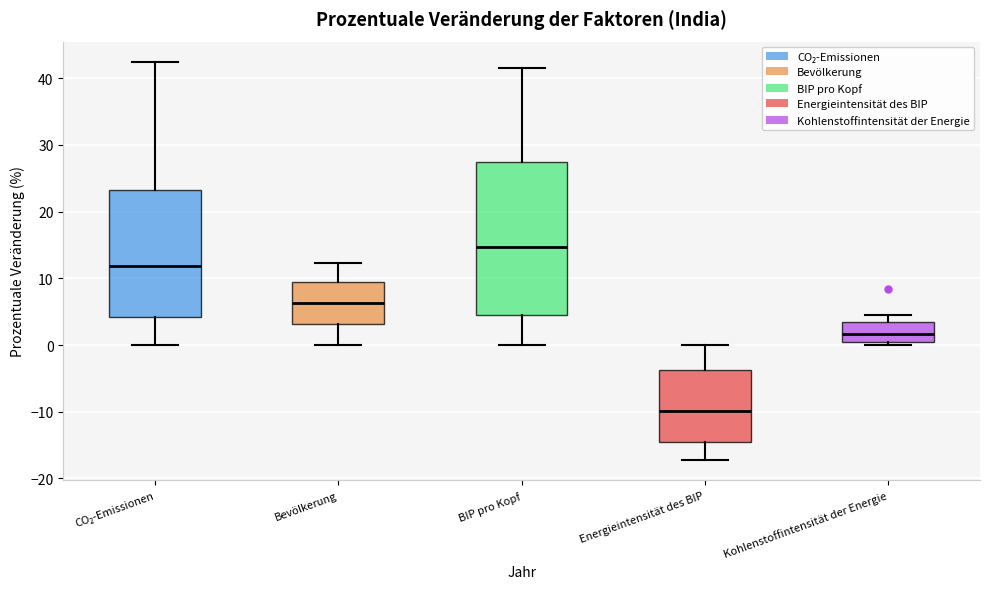

Where does the lower whisker of the box for CO₂-Emissionen end on the y-axis? The values are not printed on the chart, so give them approximately, as read against the axis.

0